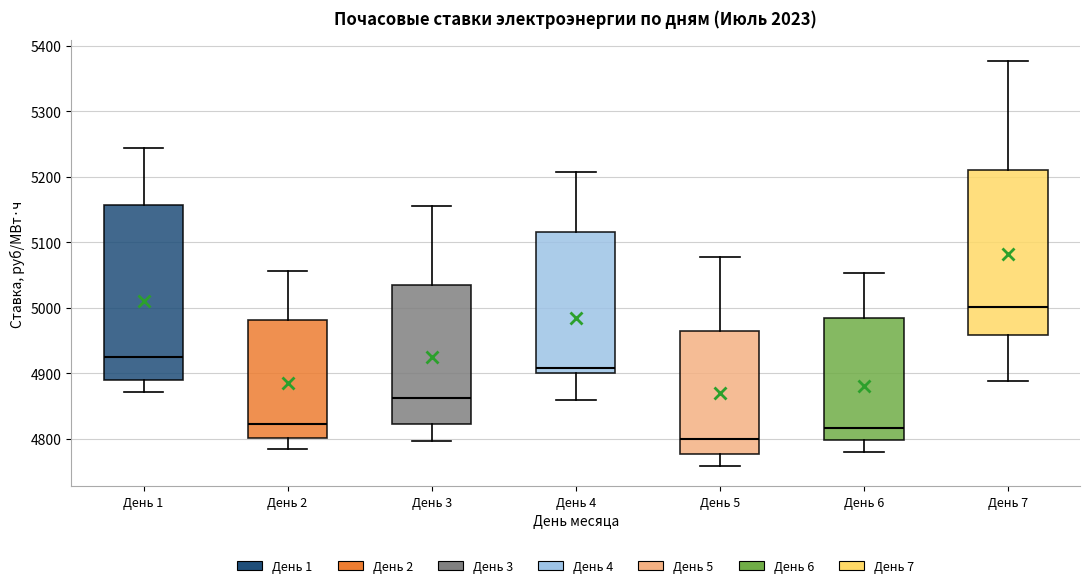

Which box's median line is the lowest?

День 5